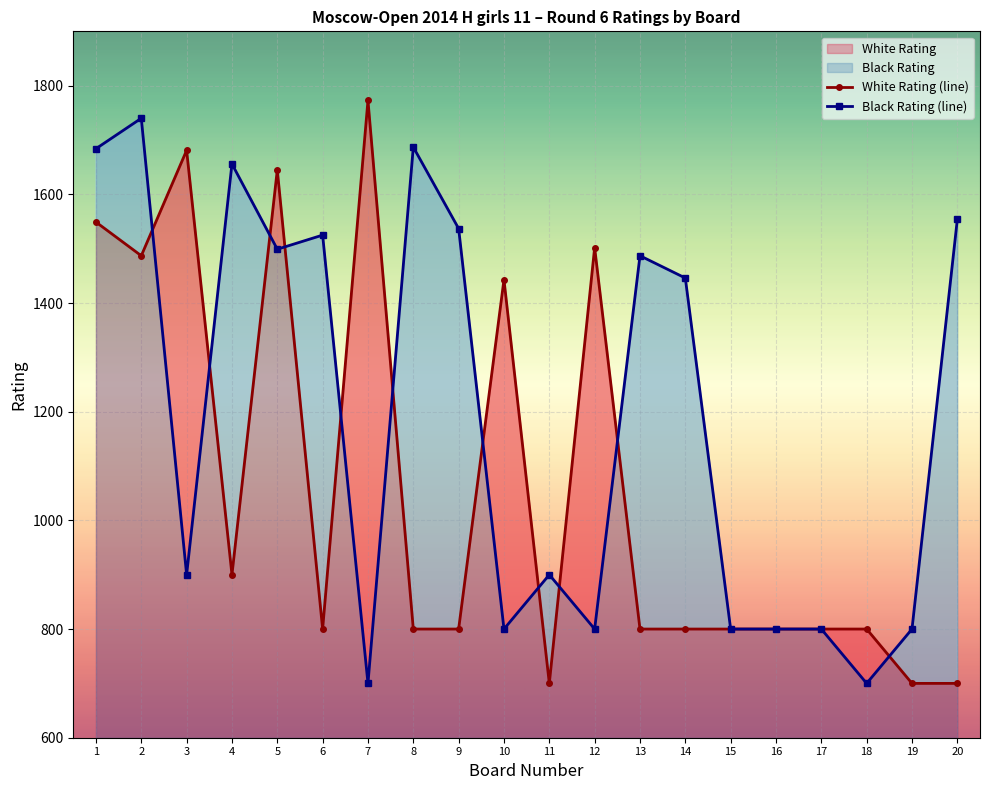

Between 8 and 17, which is larger?

8